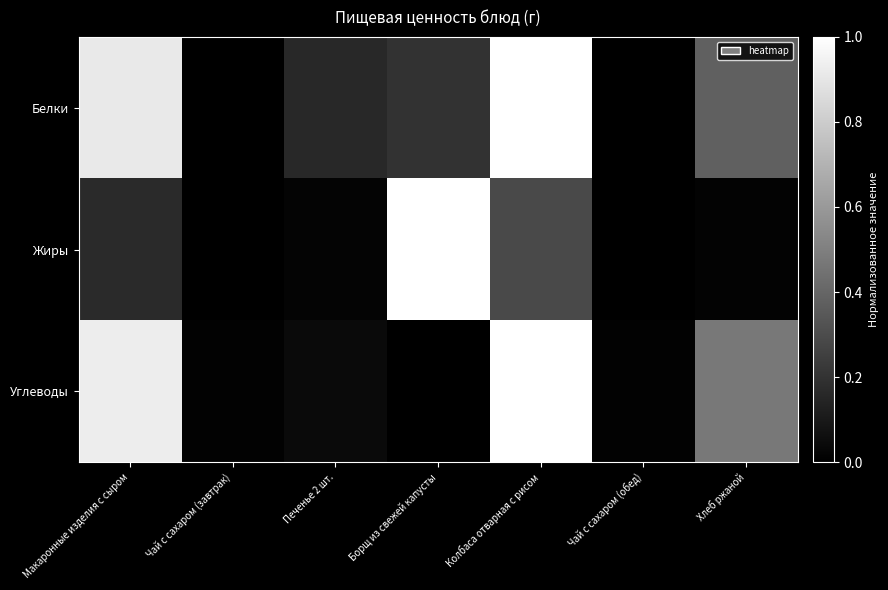

At which category is the sum across all series the highest?

Колбаса отварная с рисом